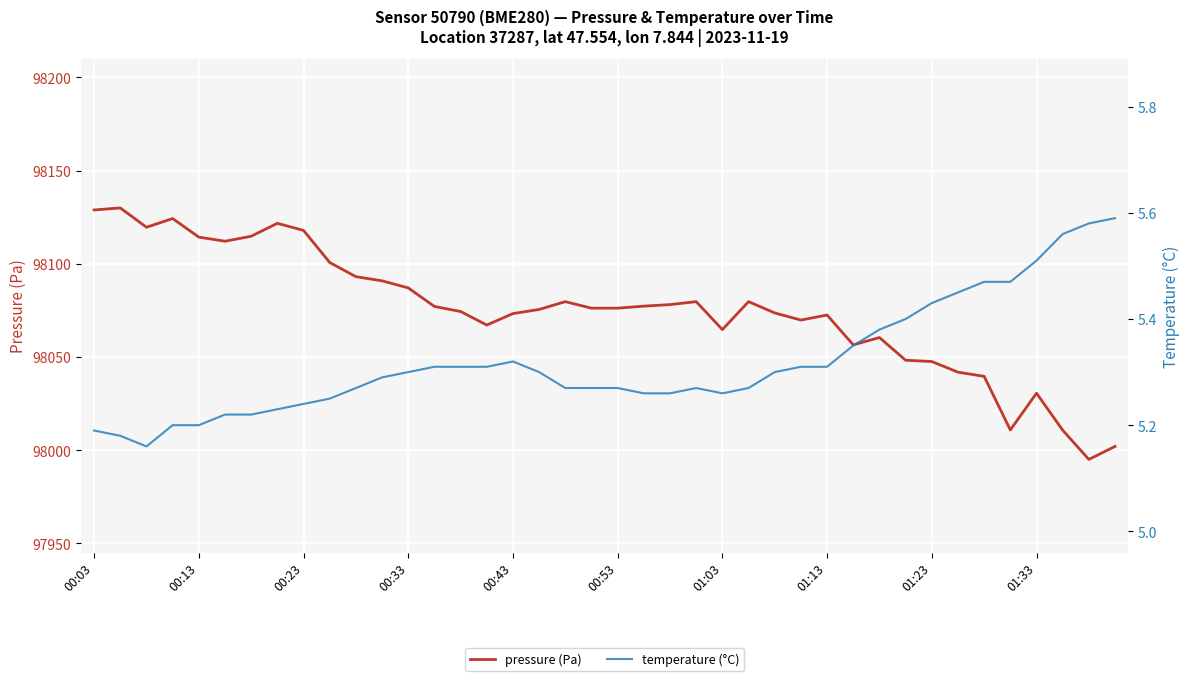

What is the difference between the second highest and minimum values in the temperature (°C) series?

0.4